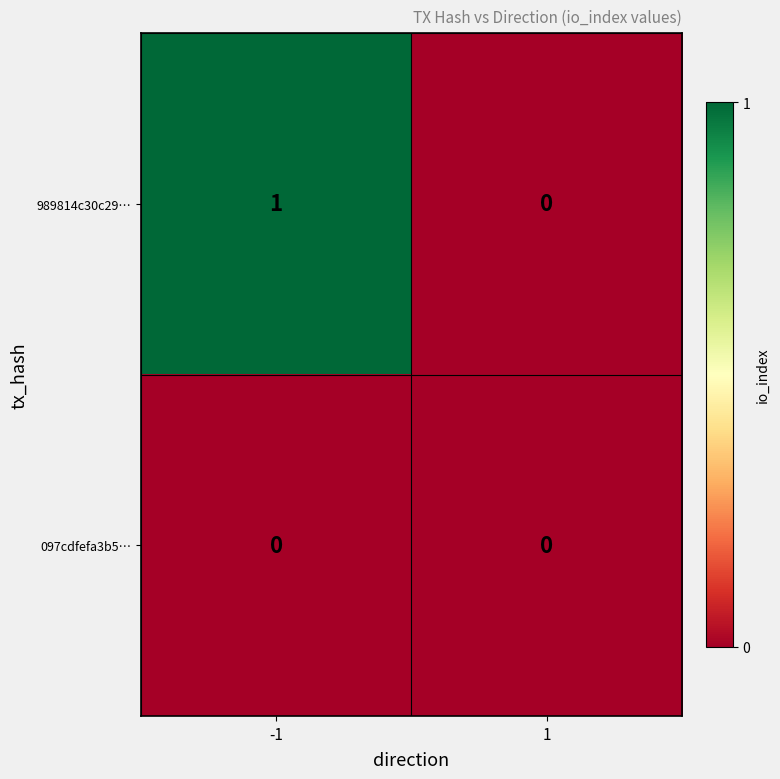

Rank the categories by 989814c30c29… value from highest to lowest.

-1, 1